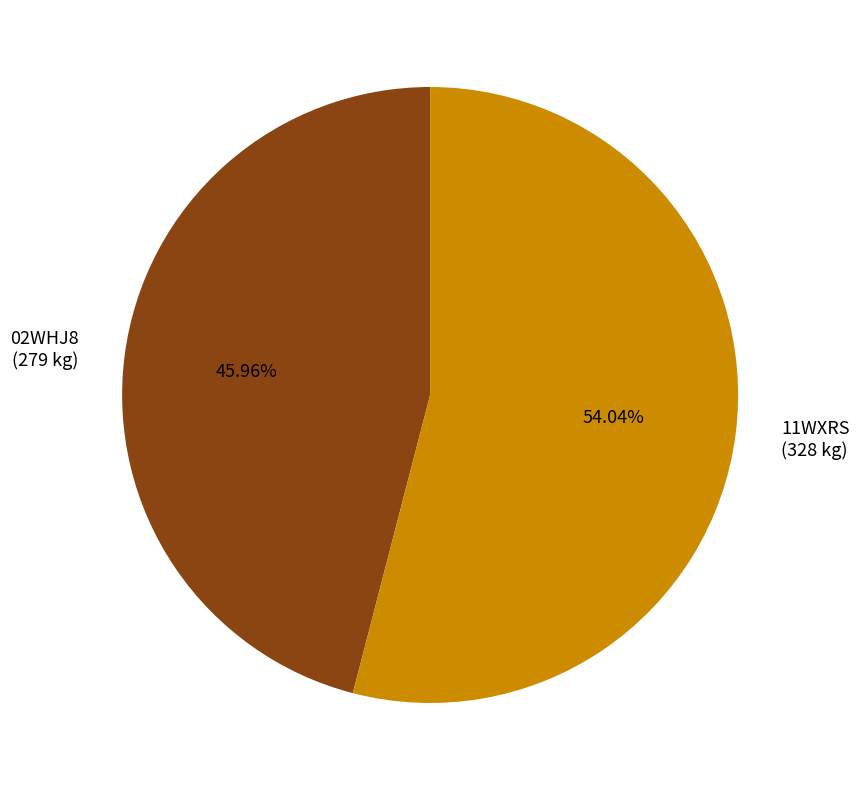

The 02WHJ8 slice represents 33% of the pie. True or false?

False